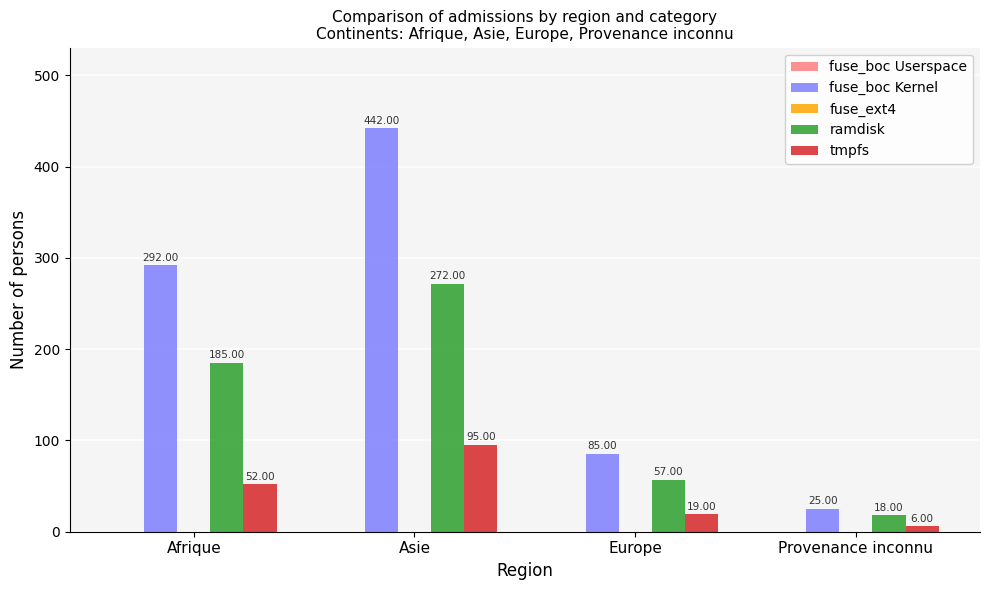

The value of tmpfs at Asie is 95. True or false?

True